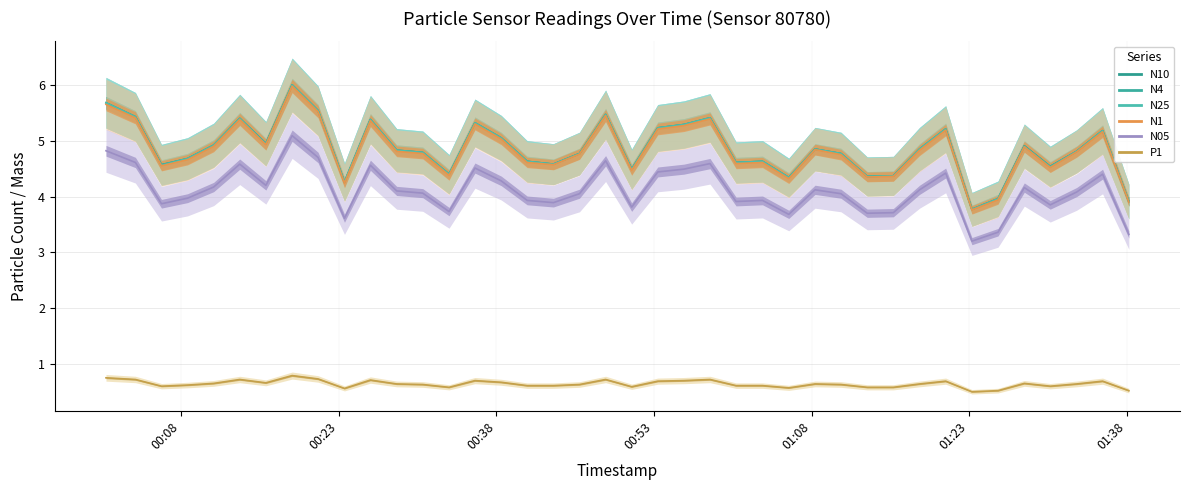

Is the value of N4 at 28 greater than the value of N1 at 30?

Yes